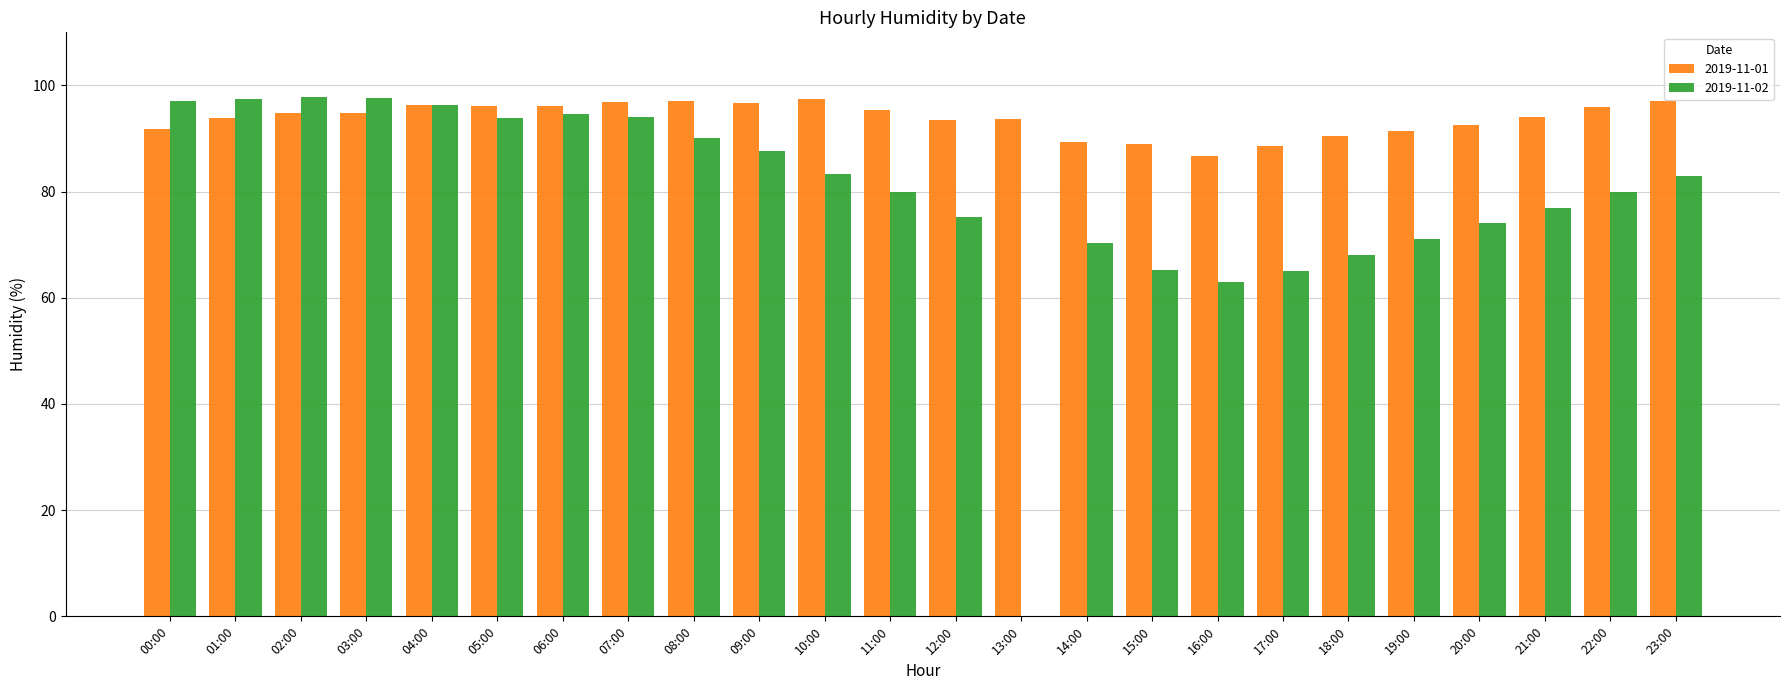

How many groups of bars are there?

24